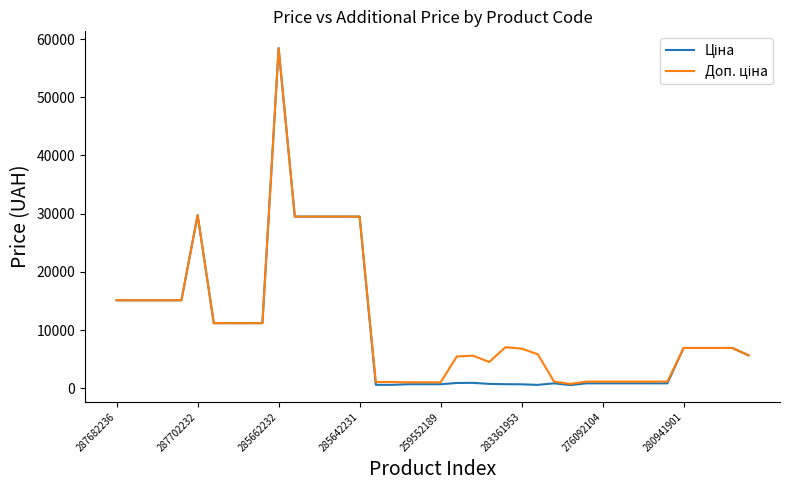

What is the minimum value shown in the chart?

551.5